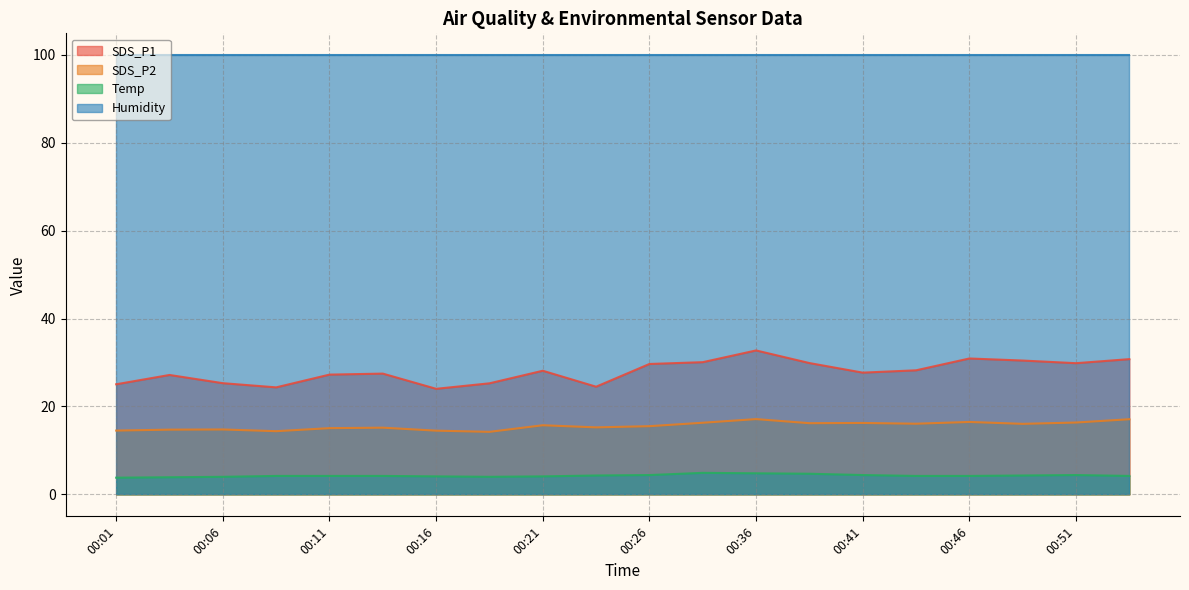

Which series has the widest spread of values?

SDS_P1